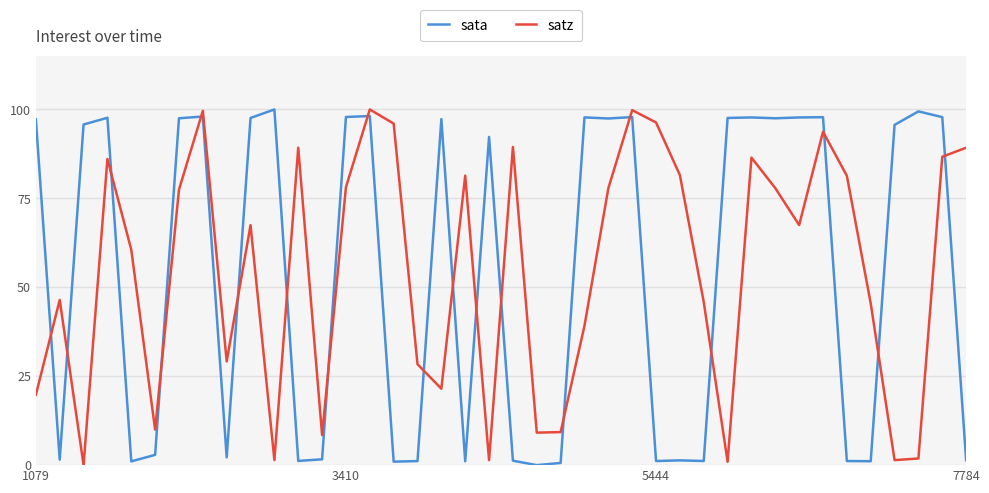

True or false: sata and satz cross at least once.

True